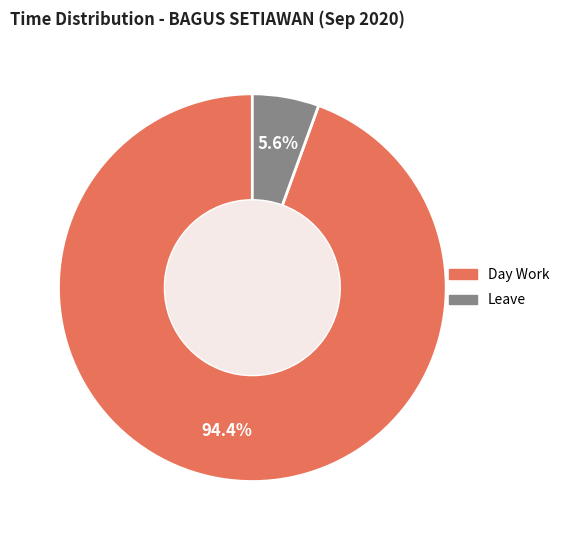

To the nearest percent, what is the average slice percentage?

50%